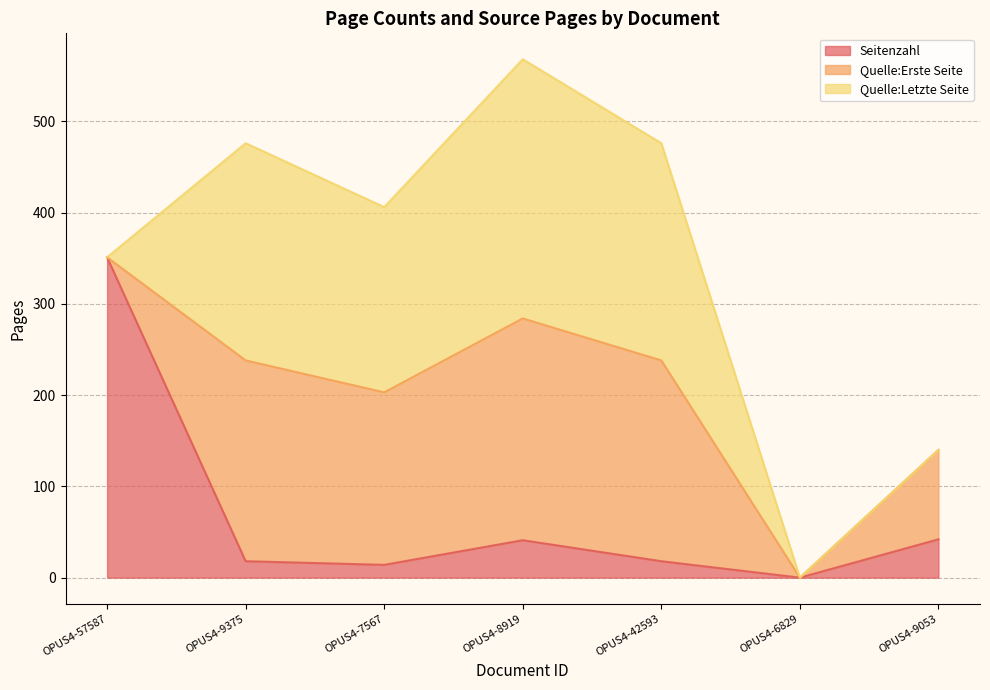

At which category is the sum across all series the highest?

OPUS4-8919